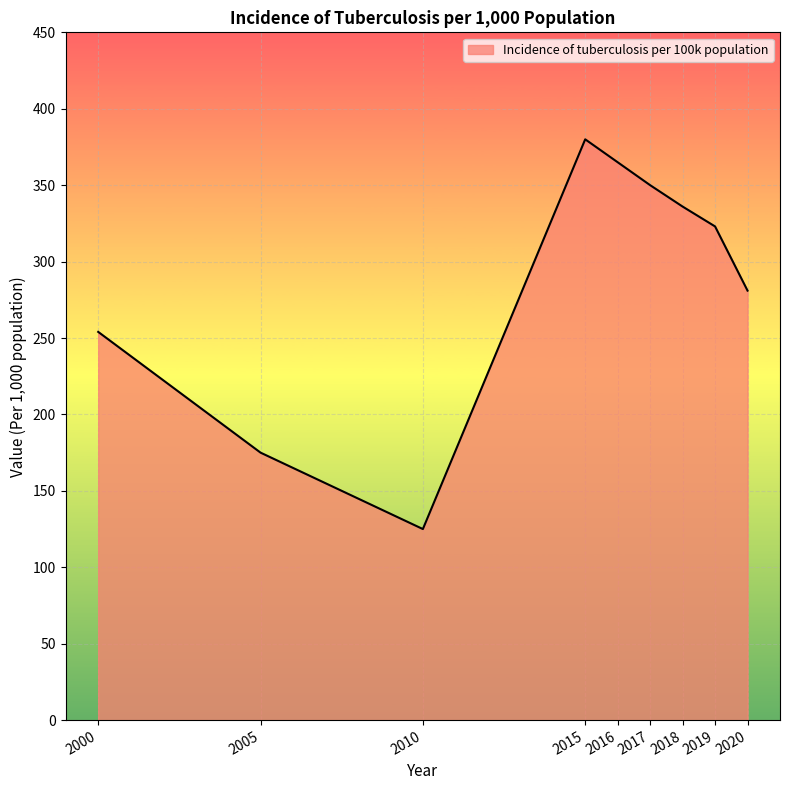

Which category has the lowest value across all series?

2010